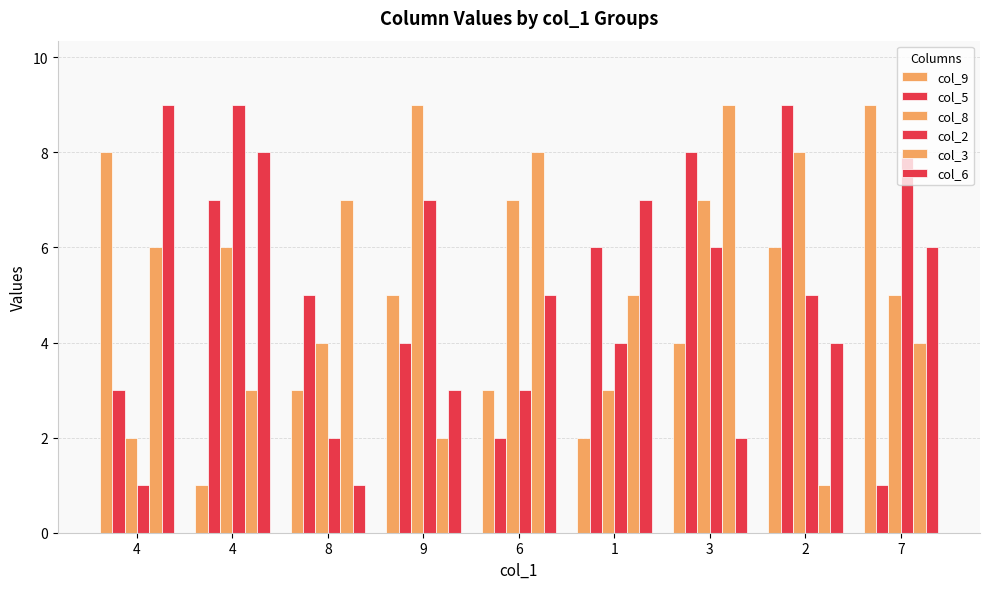

At which category does the chart reach its minimum across all series?

4